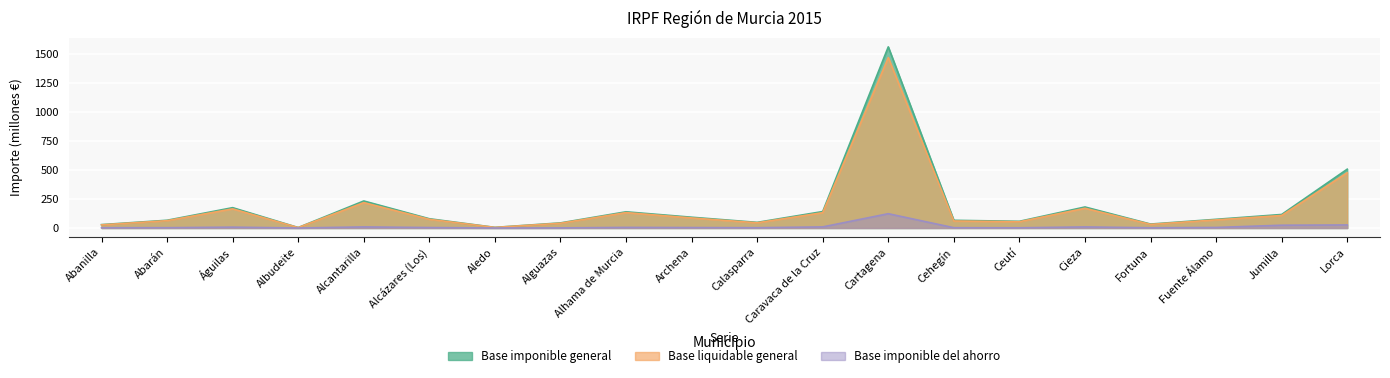

Rank the series at Caravaca de la Cruz from highest to lowest value.

Base imponible general, Base liquidable general, Base imponible del ahorro